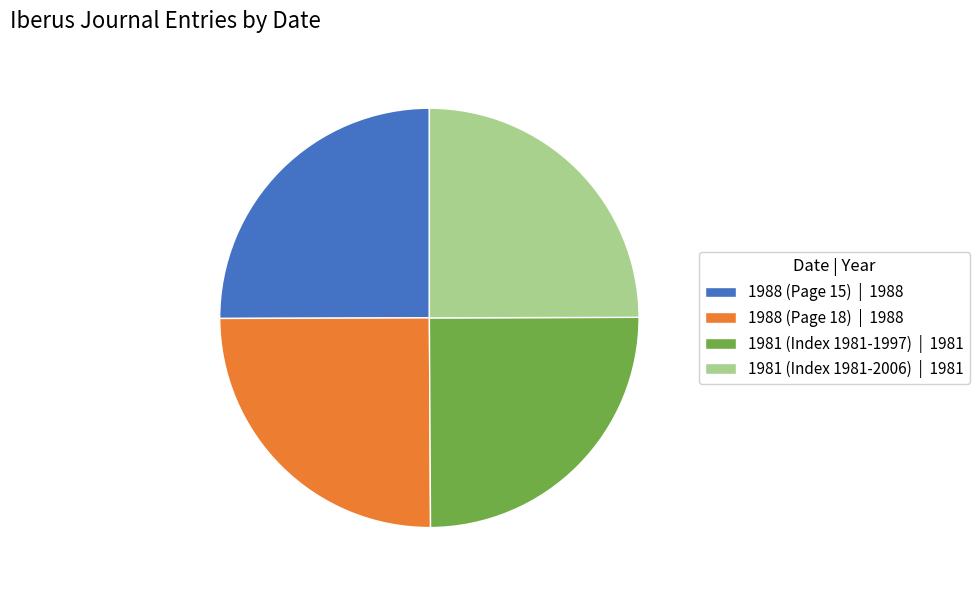

How many slices are in this pie chart?

4